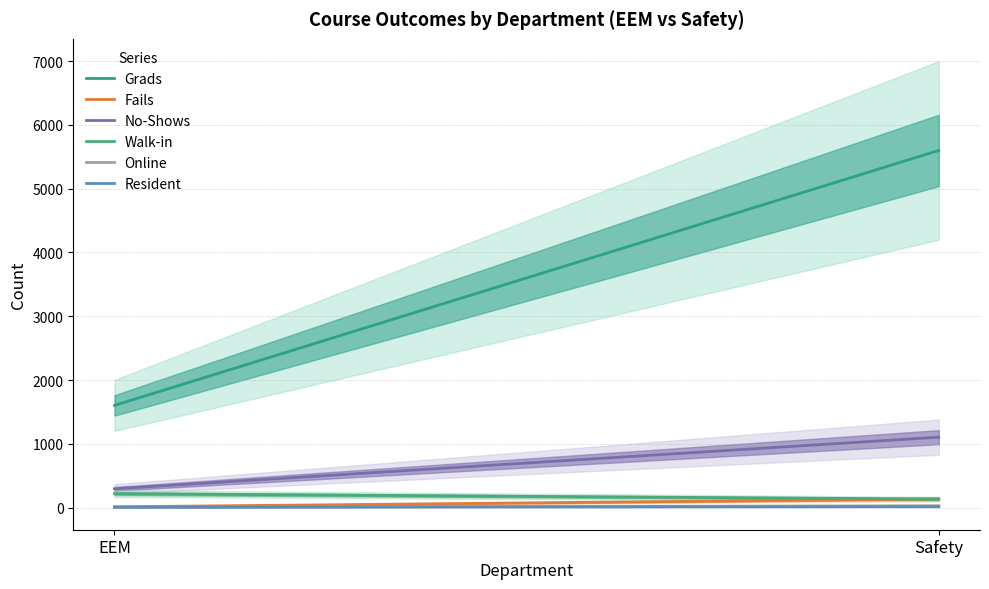

What is the total value across all series at Safety?

7015